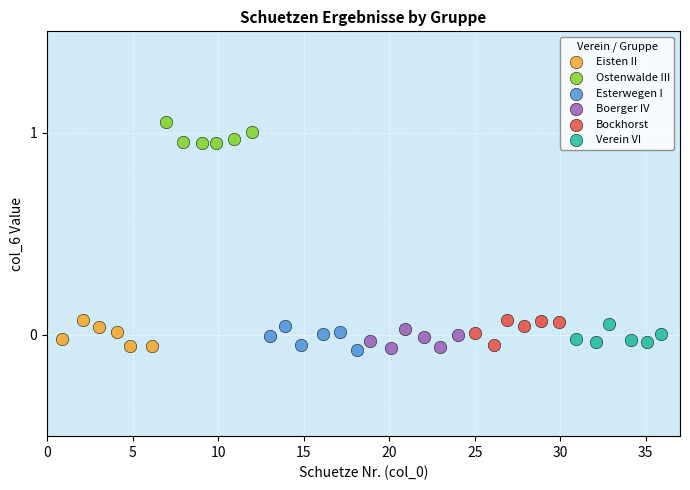

Which series reaches the maximum Y coordinate?

Ostenwalde III